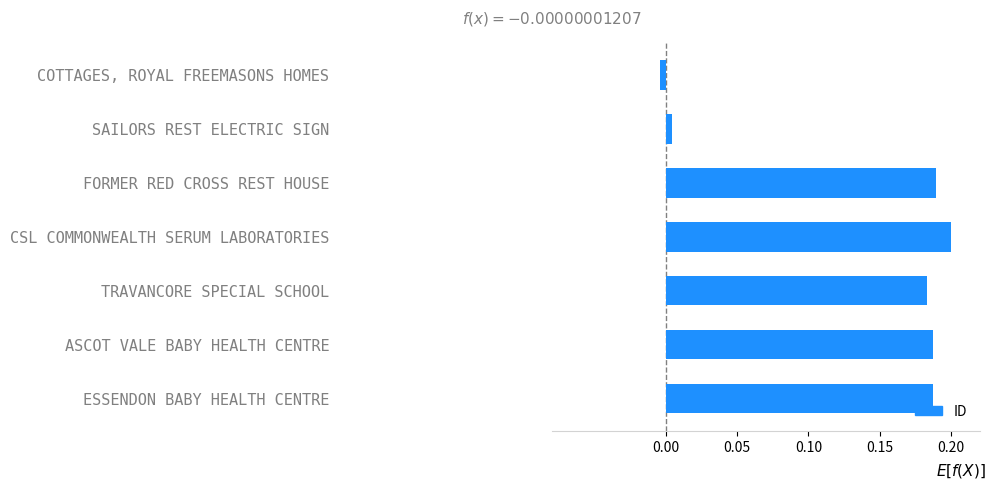

Count the number of values greater than 0.

6